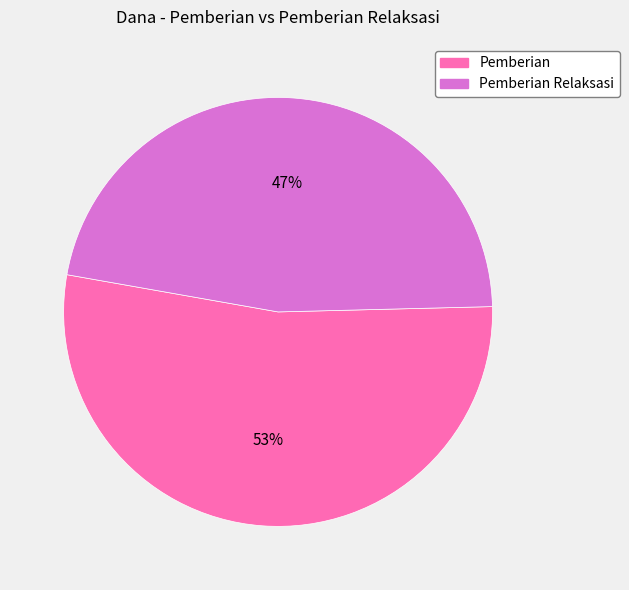

To the nearest percent, what is the difference between the largest and smallest slice percentages?

6%